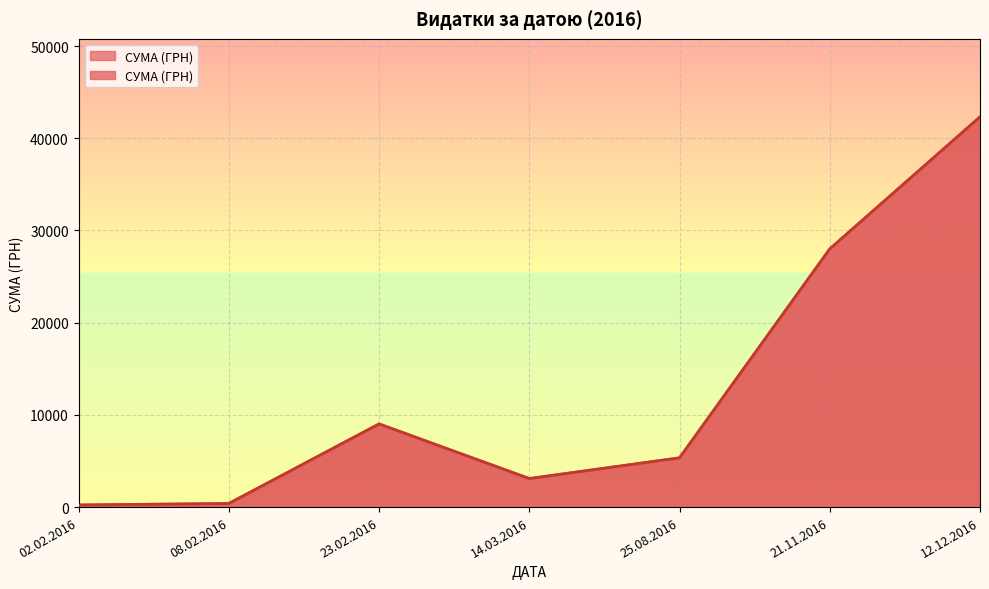

Rank the categories by value from lowest to highest.

02.02.2016, 08.02.2016, 14.03.2016, 25.08.2016, 23.02.2016, 21.11.2016, 12.12.2016